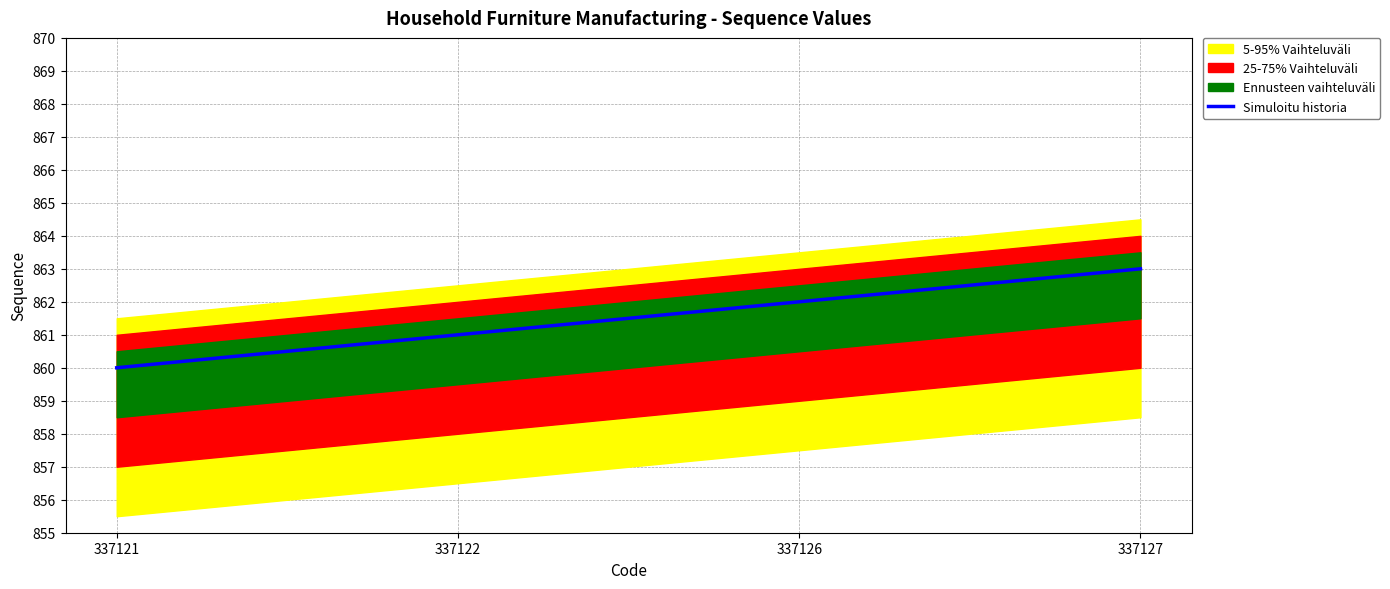

What is the difference between the values at 337127 and 337121?

3